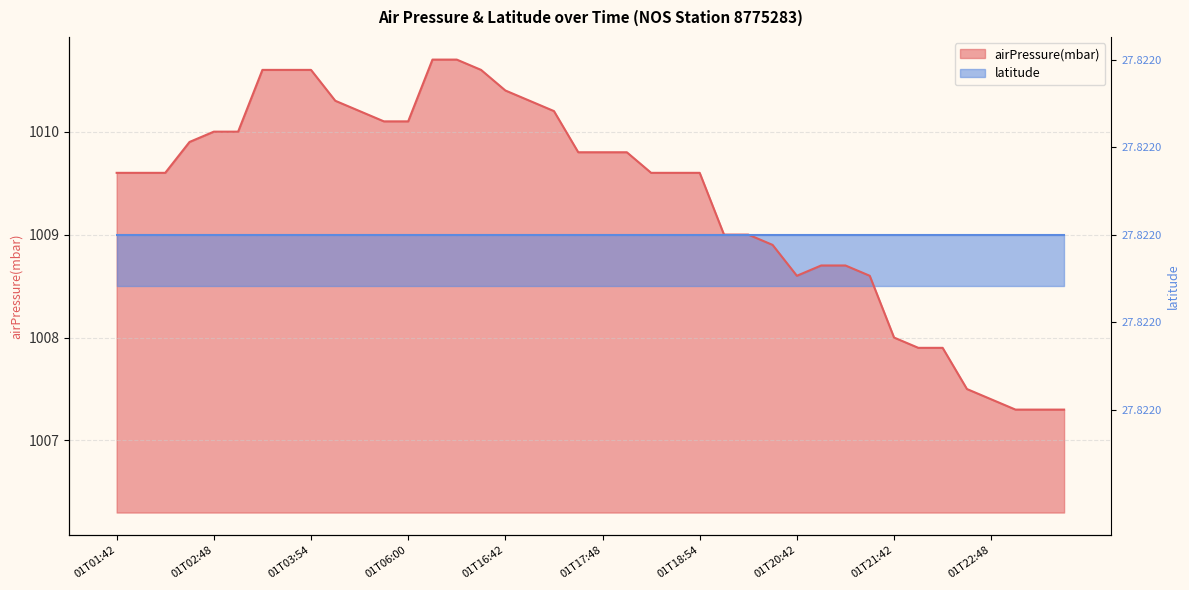

What is the label of the 1st point from the left?

01T01:42